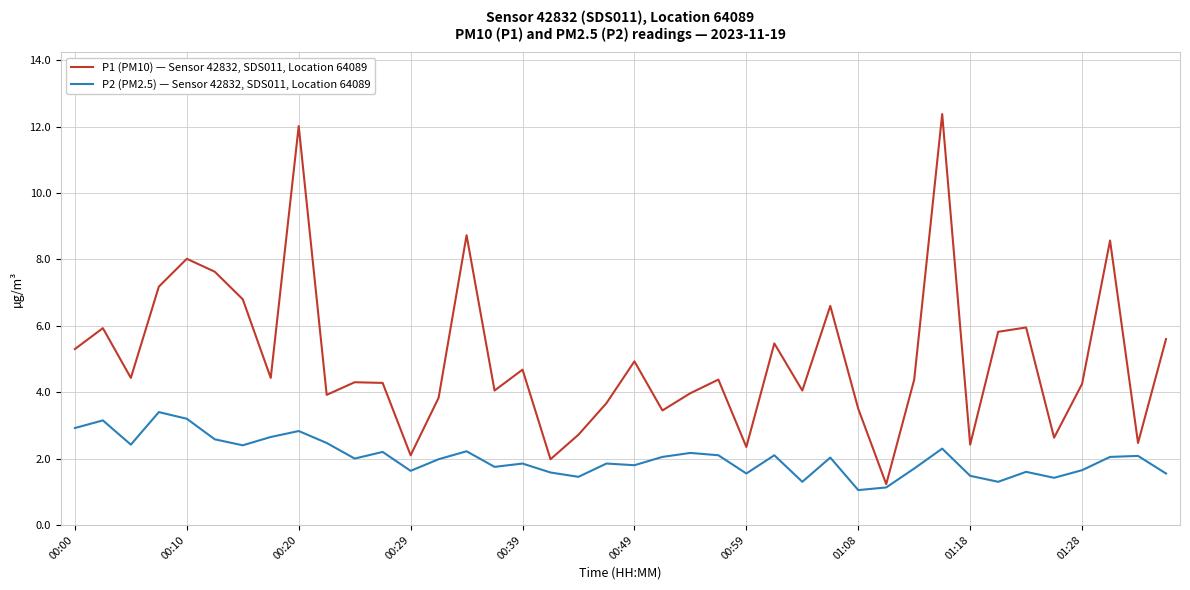

How many lines are shown in the chart?

2